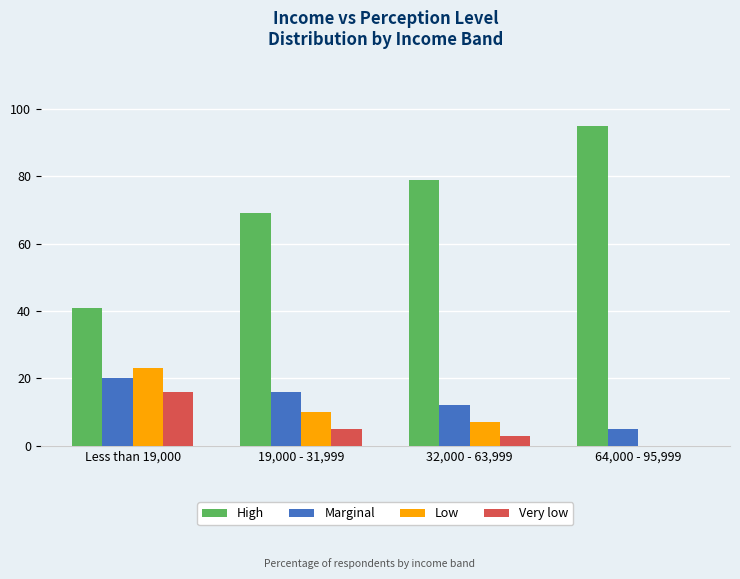

Is the value of Low at 64,000 - 95,999 greater than the value of Marginal at 19,000 - 31,999?

No